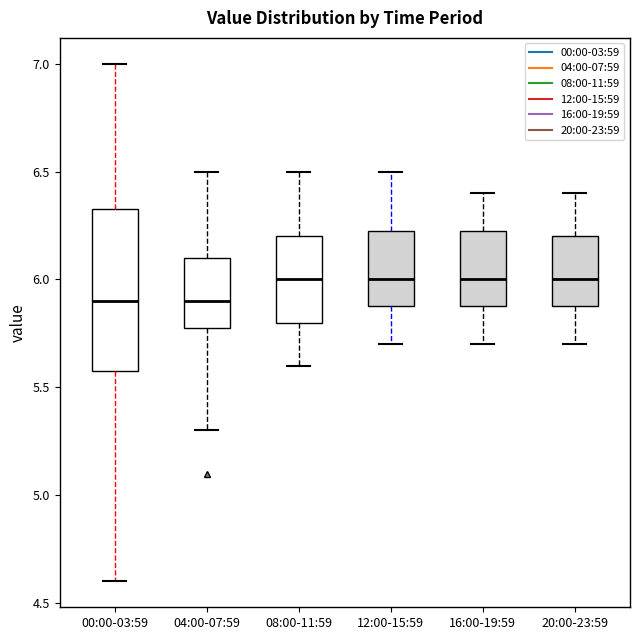

Reading left to right, transcribe this box plot: for each box, give where its median line is, the range the box spans, and where its two whiskers end, as read against the y-axis. The values are not printed on the chart, so give them approximately, as read against the axis.

00:00-03:59: median 5.90, box 5.60 to 6.35, whiskers 4.60 to 7.00
04:00-07:59: median 5.90, box 5.80 to 6.10, whiskers 5.30 to 6.50
08:00-11:59: median 6.00, box 5.80 to 6.20, whiskers 5.60 to 6.50
12:00-15:59: median 6.00, box 5.90 to 6.25, whiskers 5.70 to 6.50
16:00-19:59: median 6.00, box 5.90 to 6.25, whiskers 5.70 to 6.40
20:00-23:59: median 6.00, box 5.90 to 6.20, whiskers 5.70 to 6.40